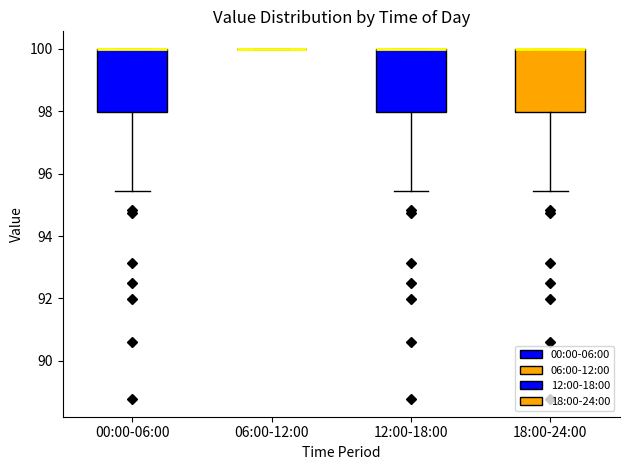

Reading left to right, read every box against the y-axis: the position of its median line, the range the box covers, and the ends of its whiskers. The values are not printed on the chart, so give them approximately, as read against the axis.

00:00-06:00: median 100.0 (drawn on the box's upper edge), box 98.0 to 100.0, whiskers 95.4 to 100.0
06:00-12:00: box collapsed to a line at 100.0, whiskers 100.0 to 100.0
12:00-18:00: median 100.0 (drawn on the box's upper edge), box 98.0 to 100.0, whiskers 95.4 to 100.0
18:00-24:00: median 100.0 (drawn on the box's upper edge), box 98.0 to 100.0, whiskers 95.4 to 100.0